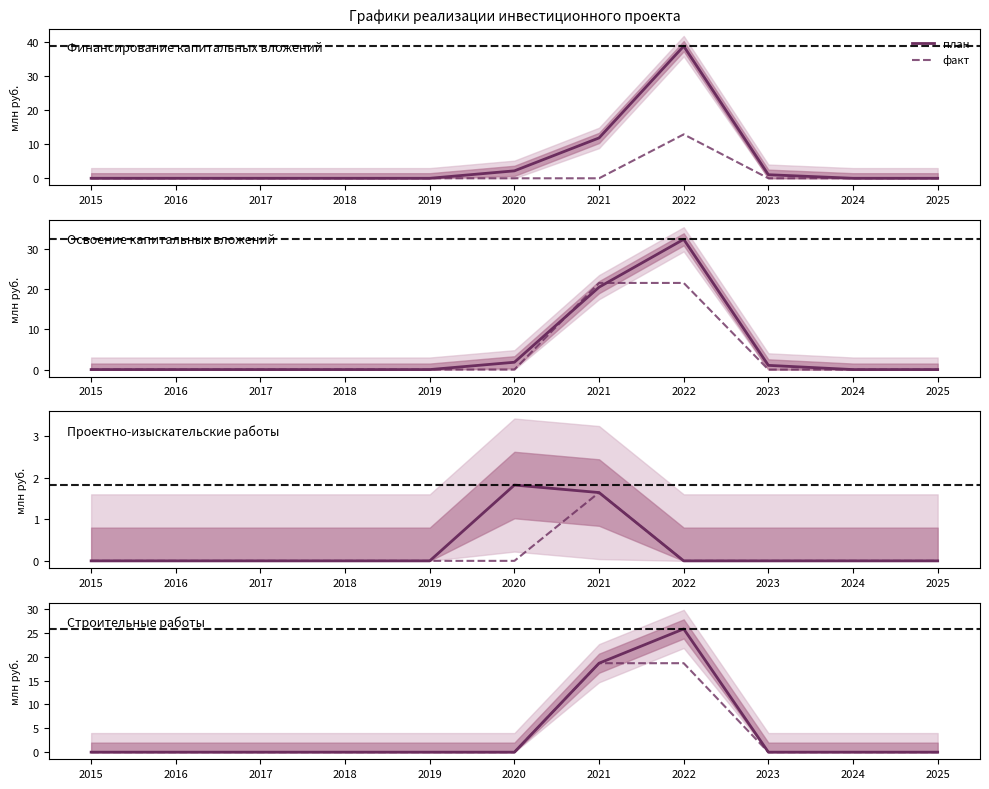

Rank the categories by факт value from lowest to highest.

2015, 2016, 2017, 2018, 2019, 2020, 2023, 2024, 2025, 2021, 2022